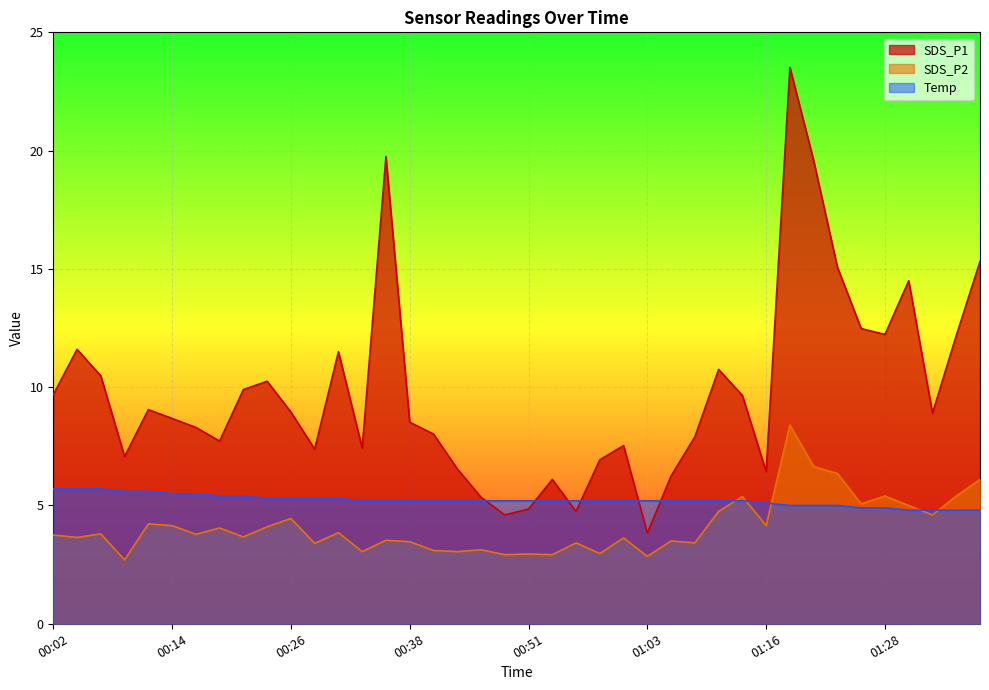

What is the total value across all series at 00:58?

15.1